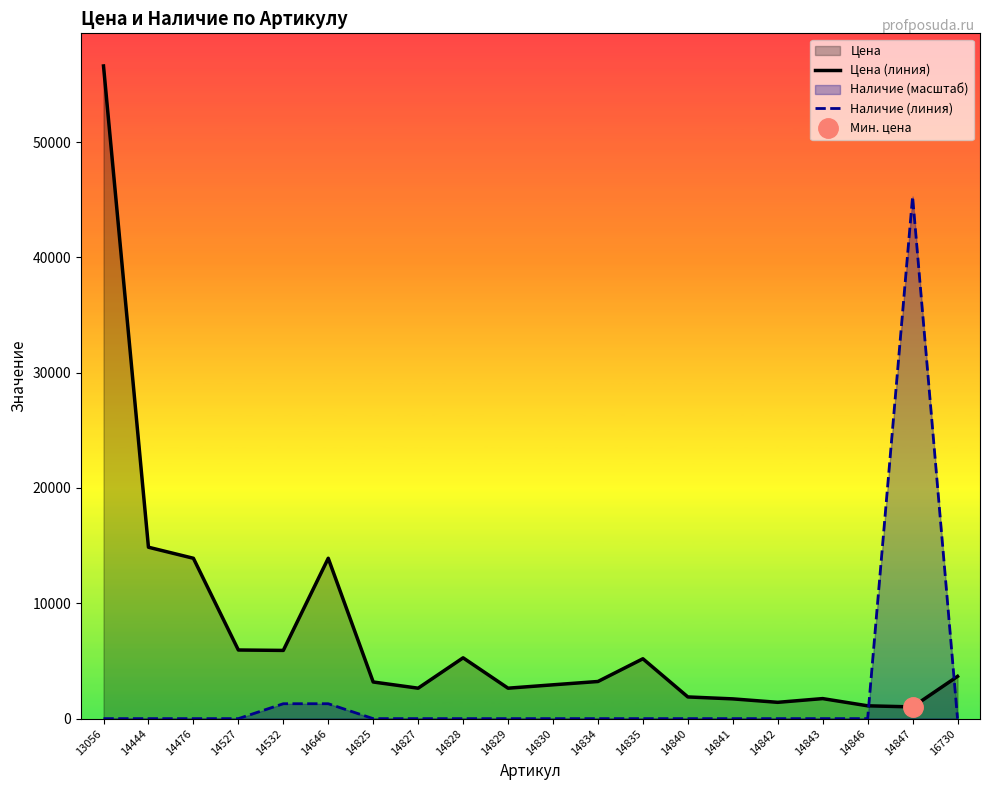

How many categories are shown in the chart?

20